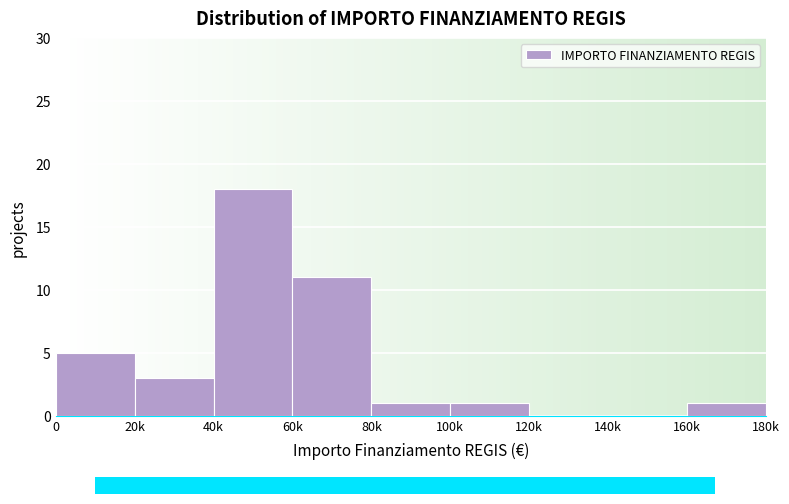

Reading right to left, what are all the values shown in this chart?

160k=1	140k=0	120k=0	100k=1	80k=1	60k=11	40k=18	20k=3	0=5